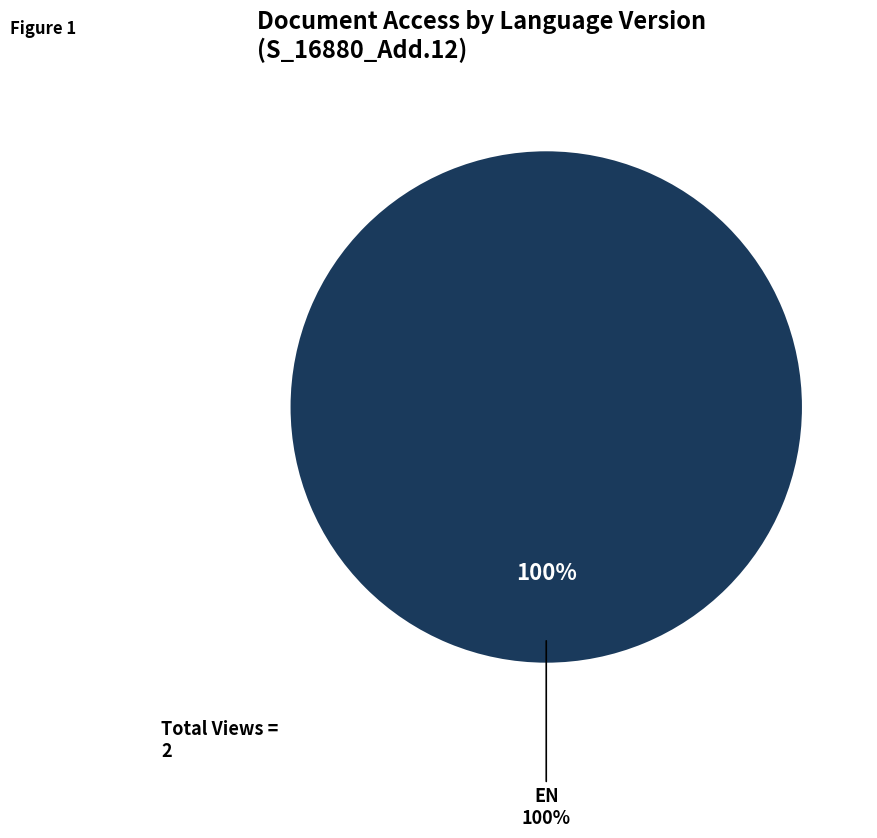

What portion of the pie excludes ES?

100.0%